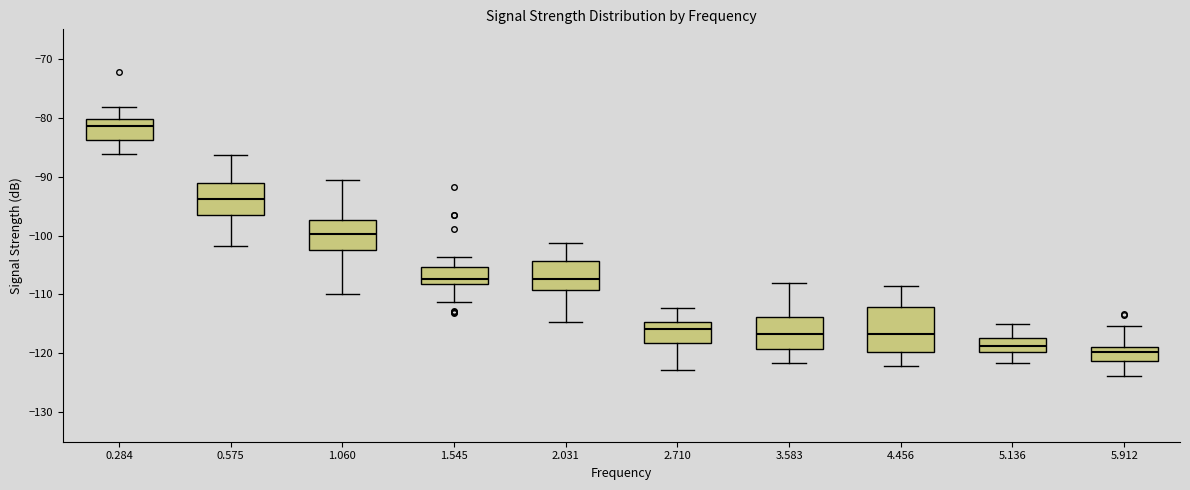

Reading left to right, read every box against the y-axis: the position of its median line, the range the box covers, and the ends of its whiskers. The values are not printed on the chart, so give them approximately, as read against the axis.

0.284: median -81, box -84 to -80, whiskers -86 to -78
0.575: median -94, box -97 to -91, whiskers -102 to -86
1.060: median -100, box -102 to -97, whiskers -110 to -91
1.545: median -107, box -108 to -105, whiskers -111 to -104
2.031: median -107, box -109 to -104, whiskers -115 to -101
2.710: median -116, box -118 to -115, whiskers -123 to -112
3.583: median -117, box -119 to -114, whiskers -122 to -108
4.456: median -117, box -120 to -112, whiskers -122 to -108
5.136: median -119, box -120 to -117, whiskers -122 to -115
5.912: median -120, box -121 to -119, whiskers -124 to -115